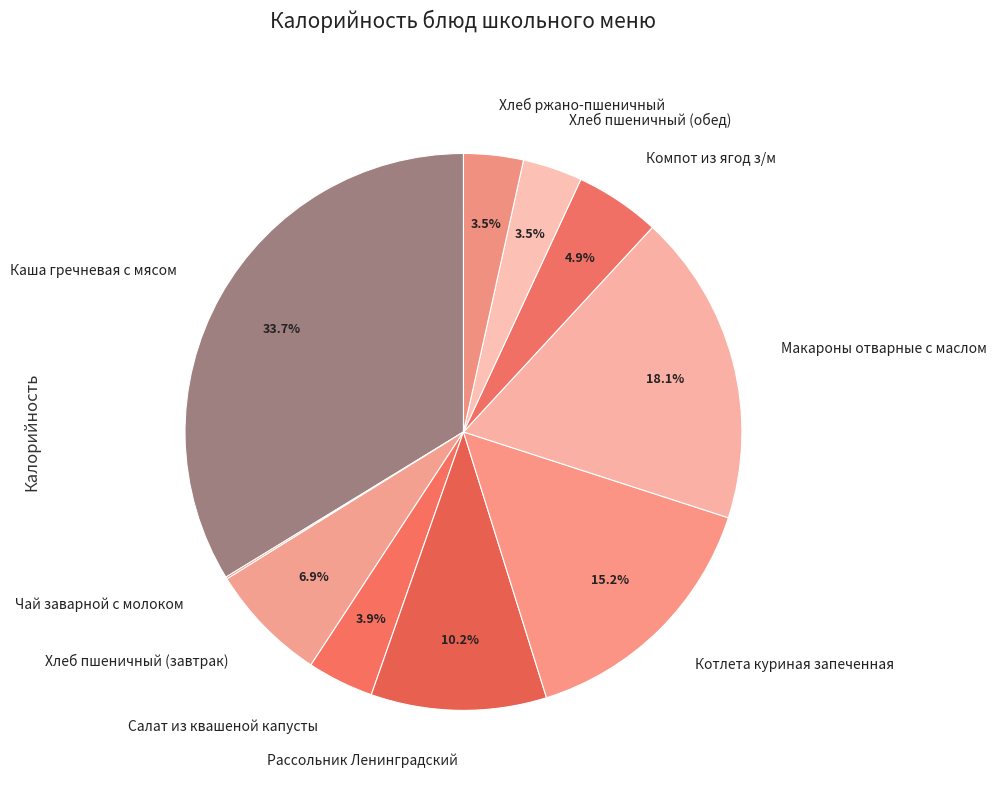

Which has a higher value, Рассольник Ленинградский or Хлеб пшеничный (завтрак)?

Рассольник Ленинградский